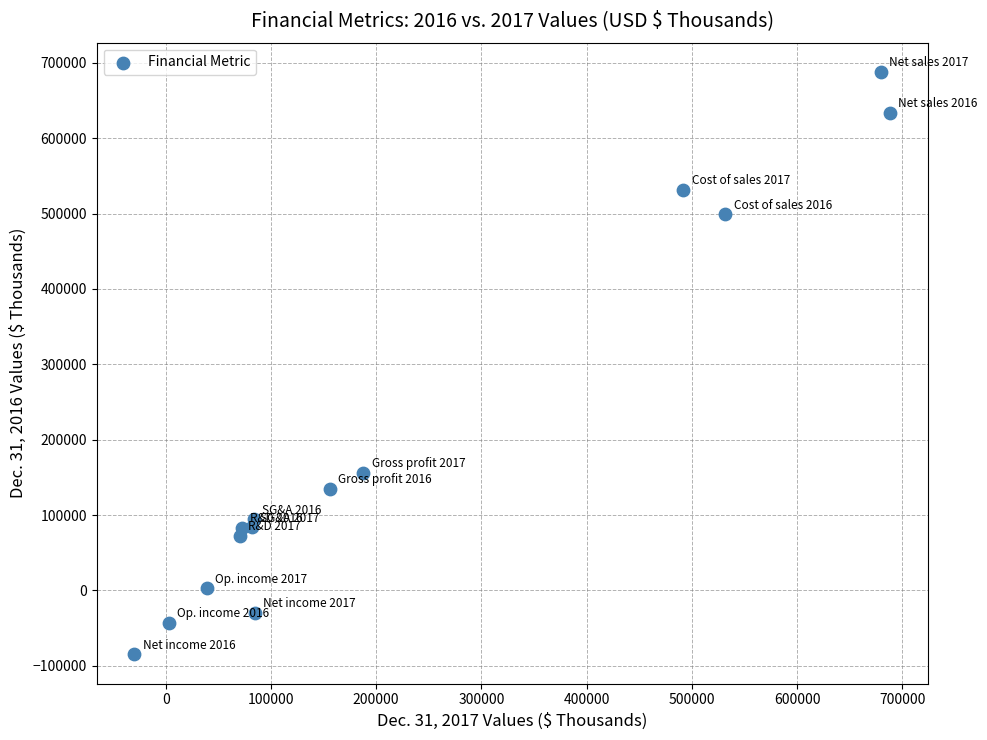

What is the range of Y values (max minus min)?

772836